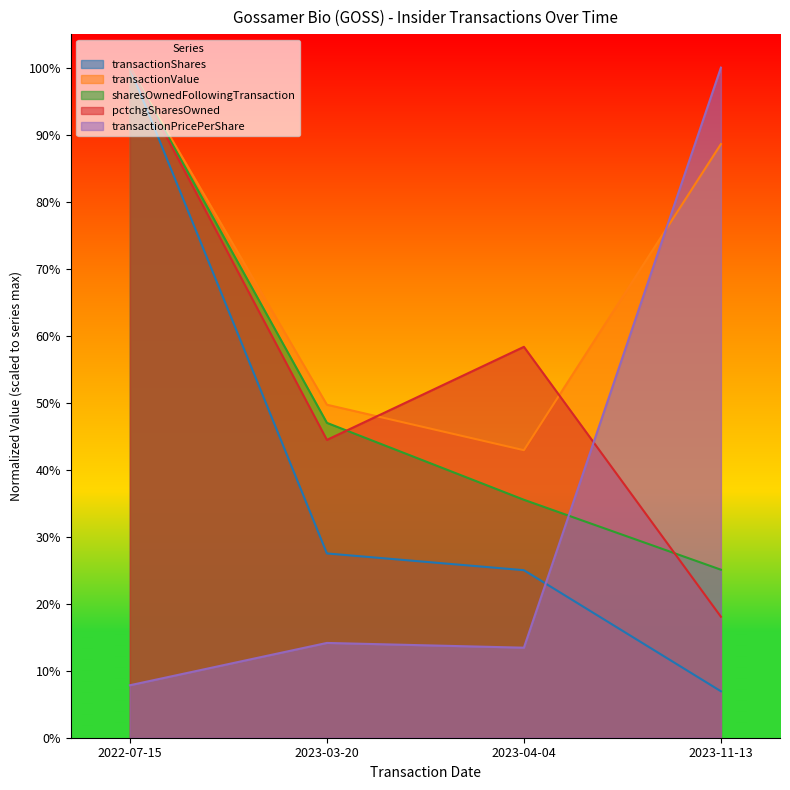

Reading left to right, list all the values displayed in this chart.

transactionShares: 1.0	0.3	0.2	0.1
transactionValue: 1.0	0.5	0.4	0.9
sharesOwnedFollowingTransaction: 1.0	0.5	0.4	0.3
pctchgSharesOwned: 1.0	0.4	0.6	0.2
transactionPricePerShare: 0.1	0.1	0.1	1.0